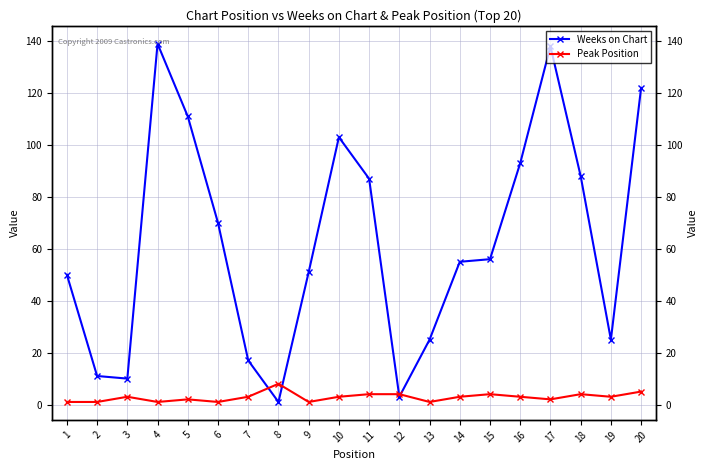

What is the approximate value of Peak Position at 12?

4